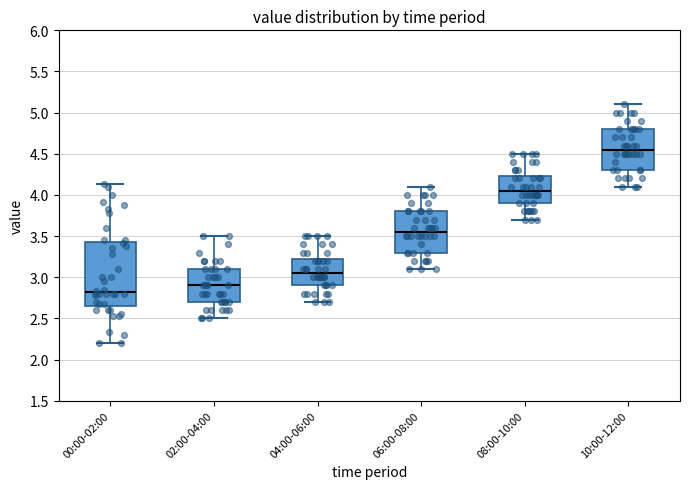

Comparing the boxes themselves (not the whiskers), which one is the tallest?

00:00-02:00